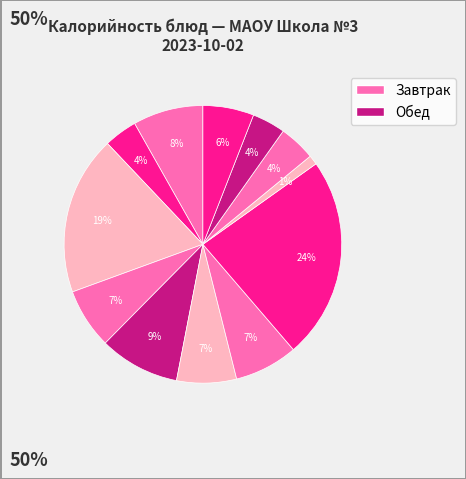

Rank the categories by value from lowest to highest.

Помидоры, Сыр, Хлеб полезный, Компот из груши, Батон (обед), Батон (завтрак), Йогурт, Борщ, Масло сливочное, Какао с молоком, Каша гречневая, Плов из говядины